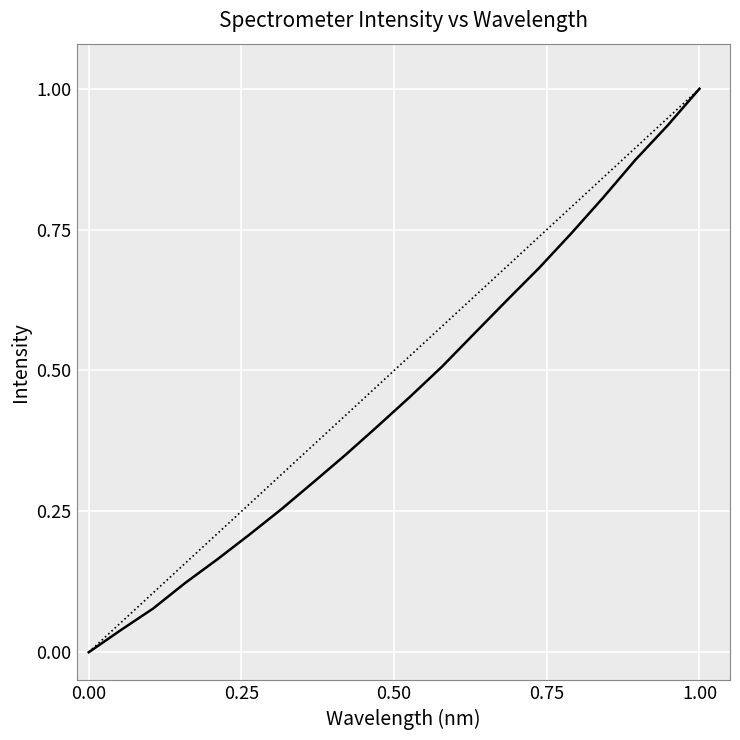

What is the difference between the maximum and minimum values?

1.0